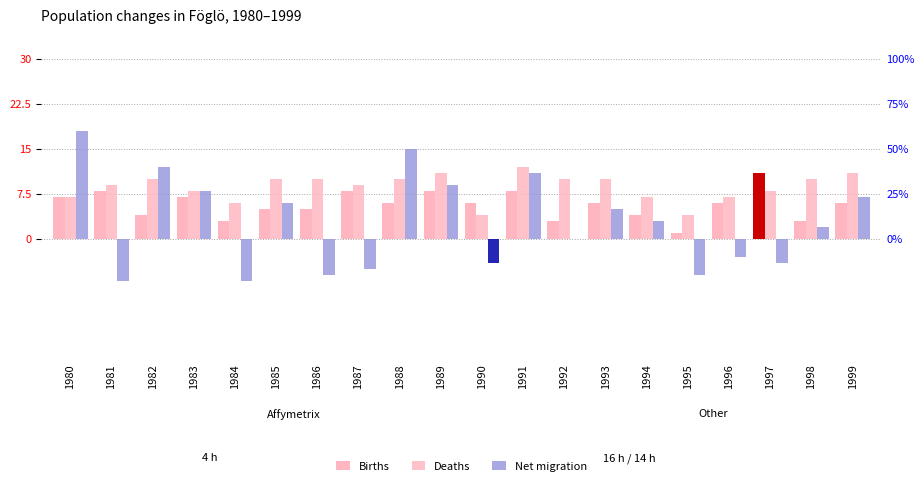

How many values in the Deaths series are below 10?

10